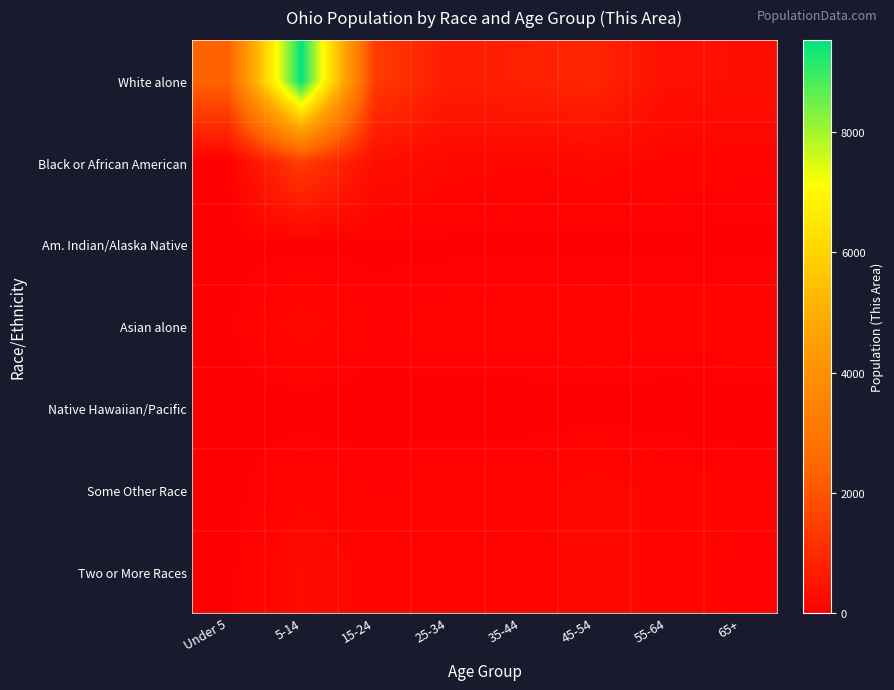

Reading right to left, transcribe all the data shown in this chart.

White alone: 65+=371	55-64=381	45-54=887	35-44=762	25-34=692	15-24=1407	5-14=9539	Under 5=2334
Black or African American: 65+=83	55-64=121	45-54=185	35-44=145	25-34=192	15-24=337	5-14=1408	Under 5=10
Am. Indian/Alaska Native: 65+=25	55-64=25	45-54=25	35-44=25	25-34=25	15-24=25	5-14=25	Under 5=8
Asian alone: 65+=135	55-64=102	45-54=145	35-44=105	25-34=102	15-24=65	5-14=192	Under 5=31
Native Hawaiian/Pacific: 65+=4	55-64=4	45-54=4	35-44=4	25-34=4	15-24=4	5-14=4	Under 5=0
Some Other Race: 65+=83	55-64=123	45-54=185	35-44=105	25-34=102	15-24=65	5-14=130	Under 5=10
Two or More Races: 65+=57	55-64=123	45-54=185	35-44=105	25-34=109	15-24=115	5-14=238	Under 5=22